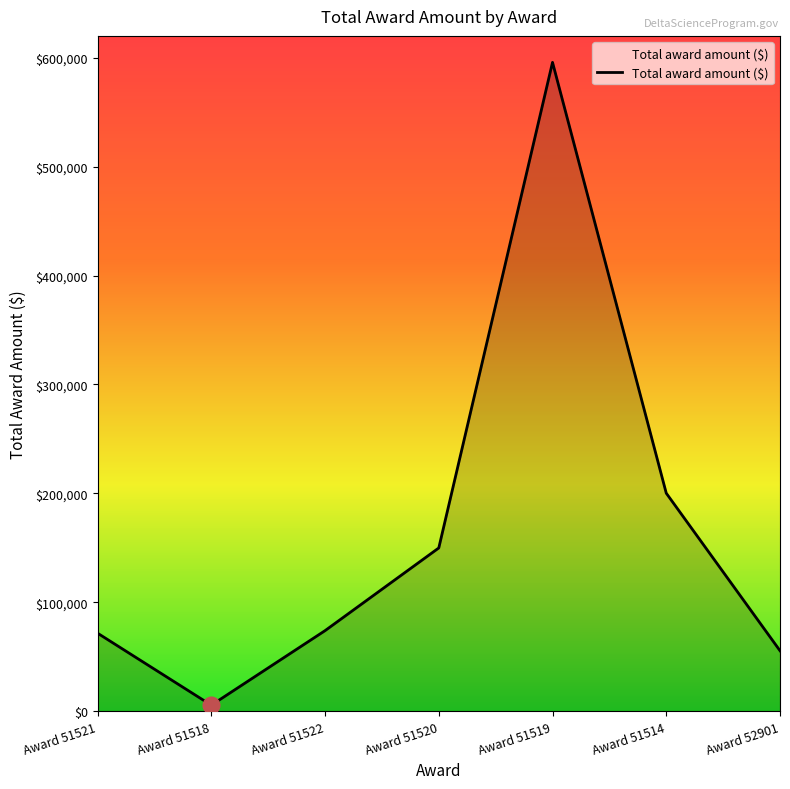

At which label is the value closest to 300600?

Award 51514